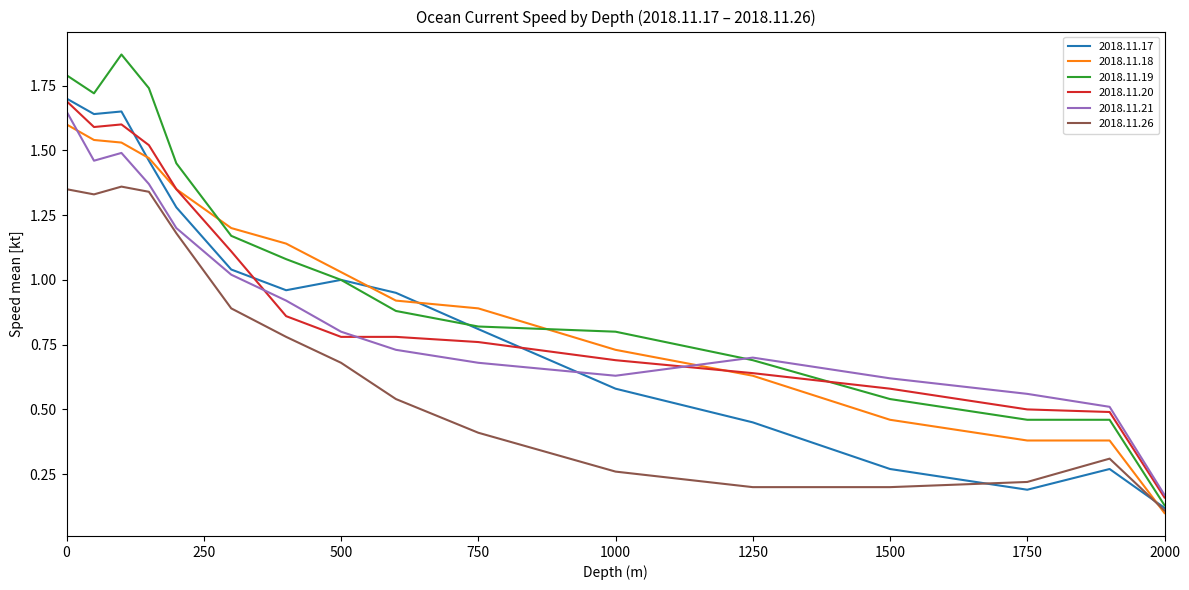

Which series has the largest total across all categories?

2018.11.19